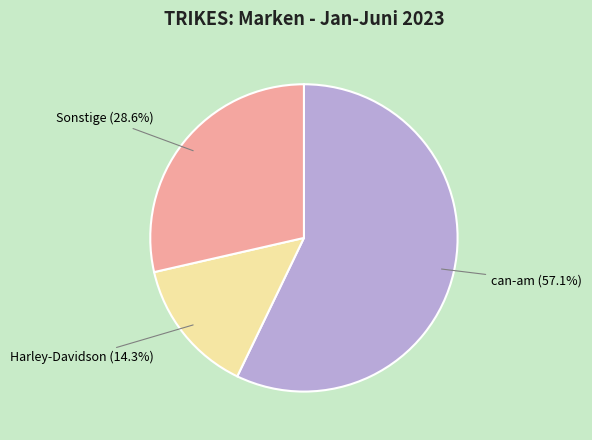

Does any single category account for the majority?

Yes